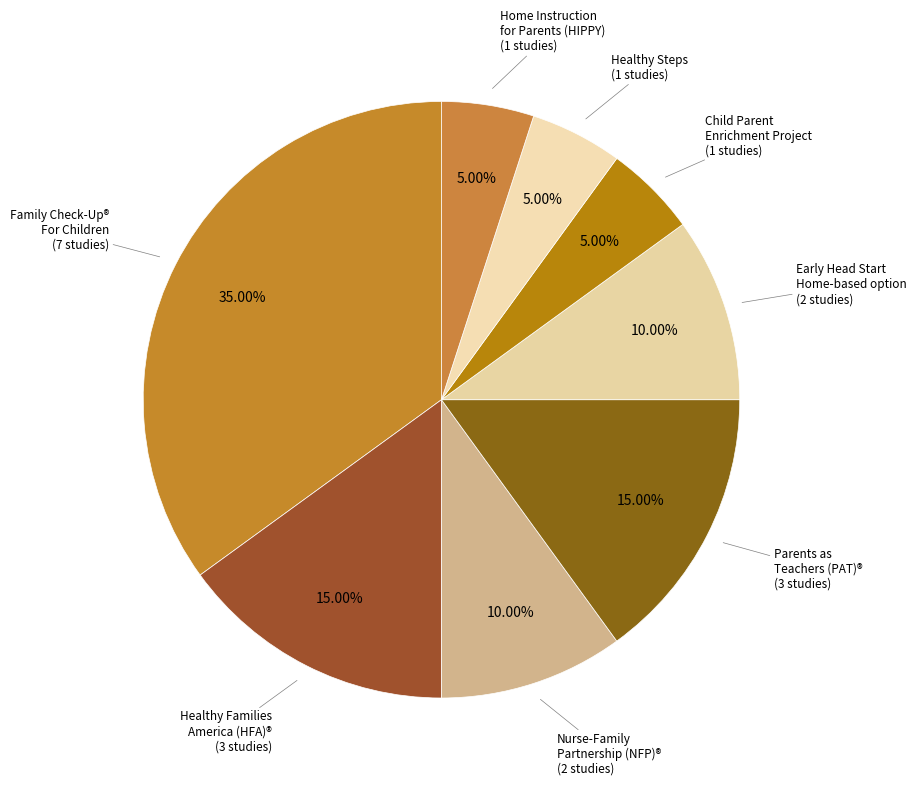

To the nearest percent, what is the average slice percentage?

12%